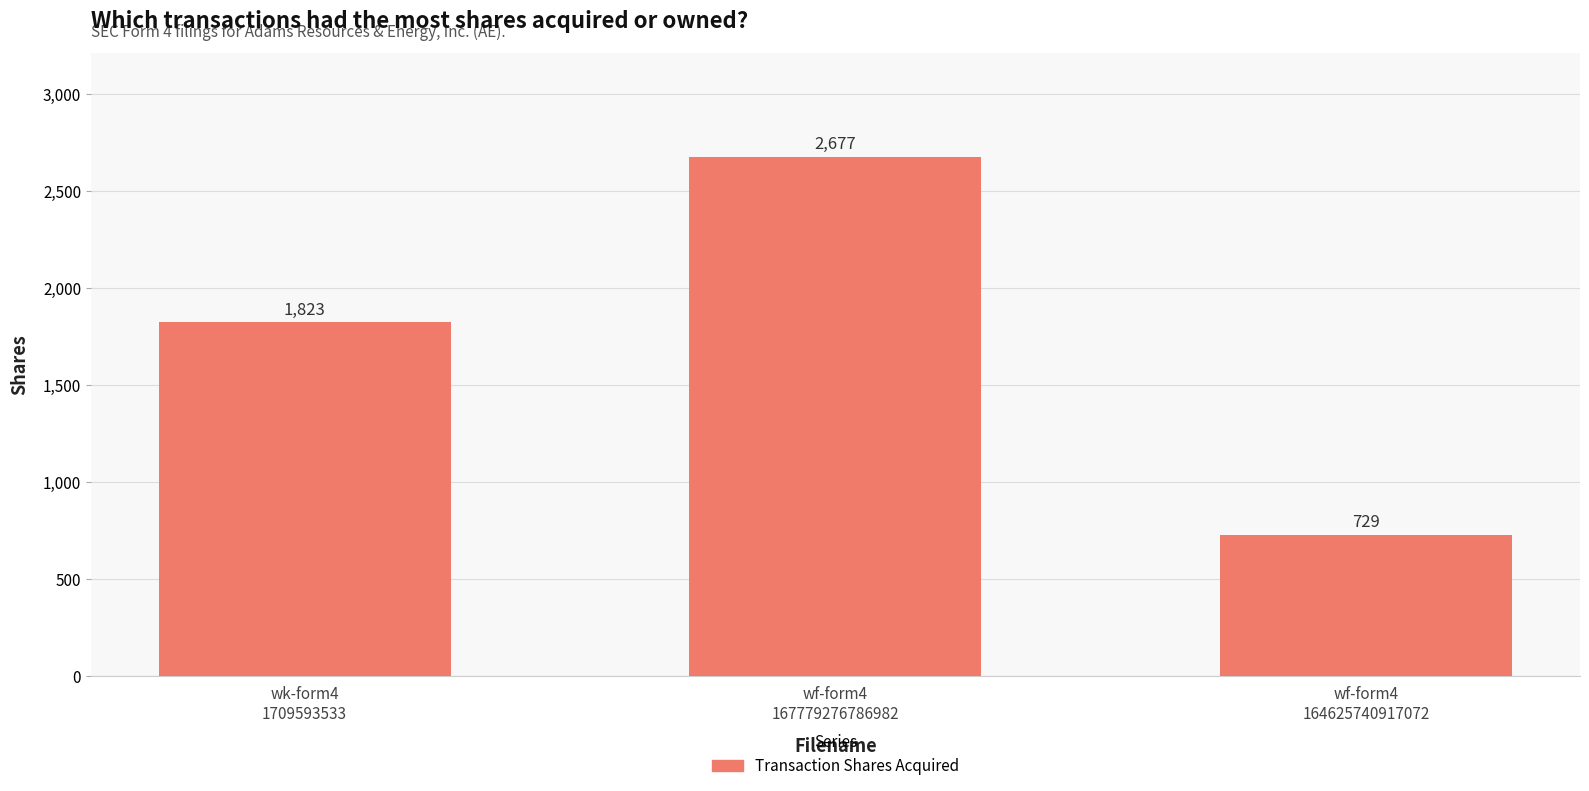

Reading left to right, extract all data points from this chart.

wk-form4
1709593533=1823	wf-form4
167779276786982=2677	wf-form4
164625740917072=729